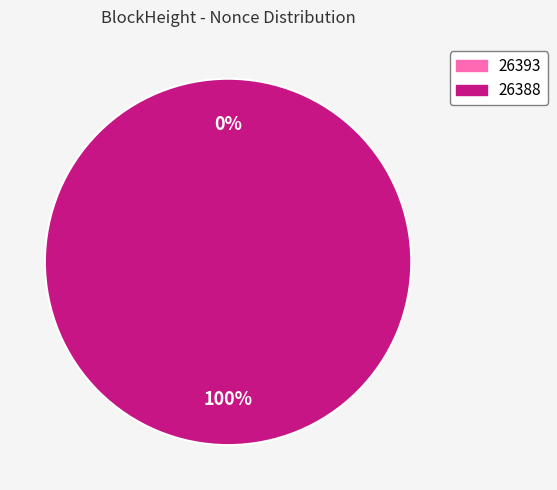

Rank the categories by value from highest to lowest.

26388, 26393